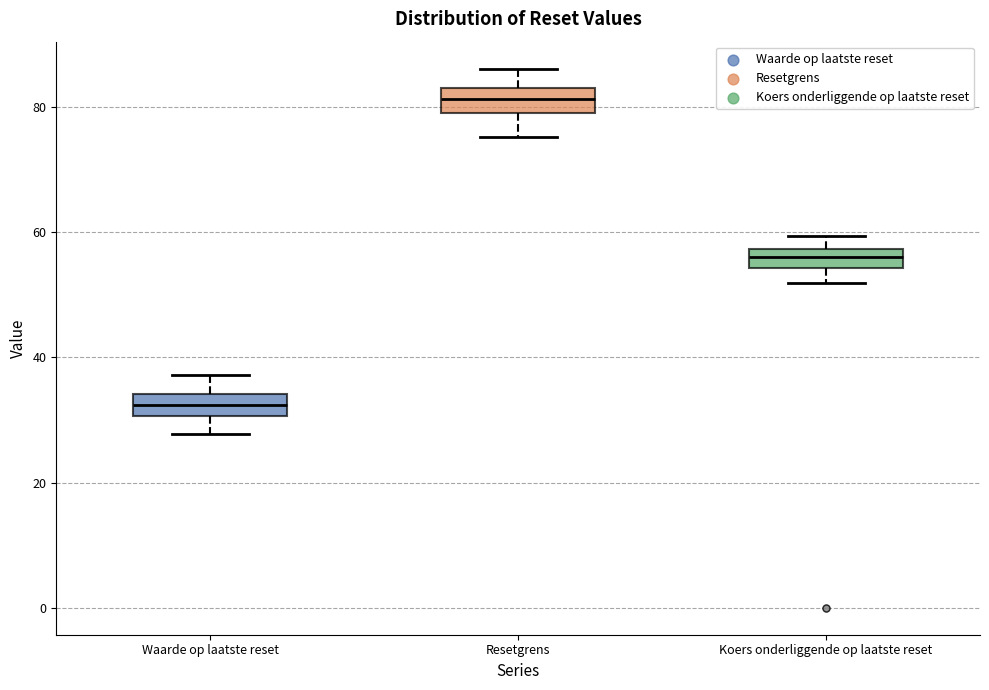

Reading left to right, read every box against the y-axis: the position of its median line, the range the box covers, and the ends of its whiskers. The values are not printed on the chart, so give them approximately, as read against the axis.

Waarde op laatste reset: median 32, box 30 to 34, whiskers 28 to 38
Resetgrens: median 82, box 80 to 84, whiskers 76 to 86
Koers onderliggende op laatste reset: median 56, box 54 to 58, whiskers 52 to 60